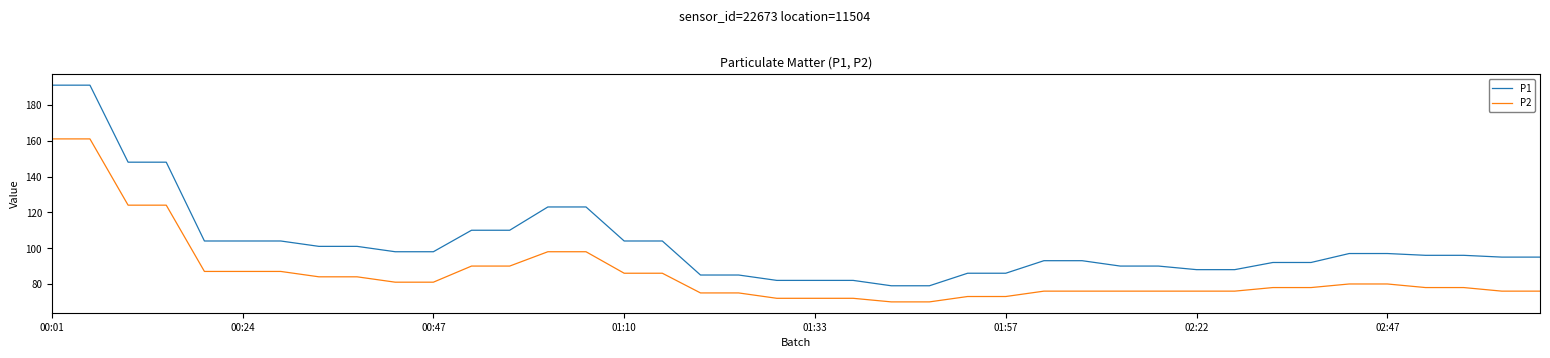

True or false: P1 and P2 cross at least once.

False